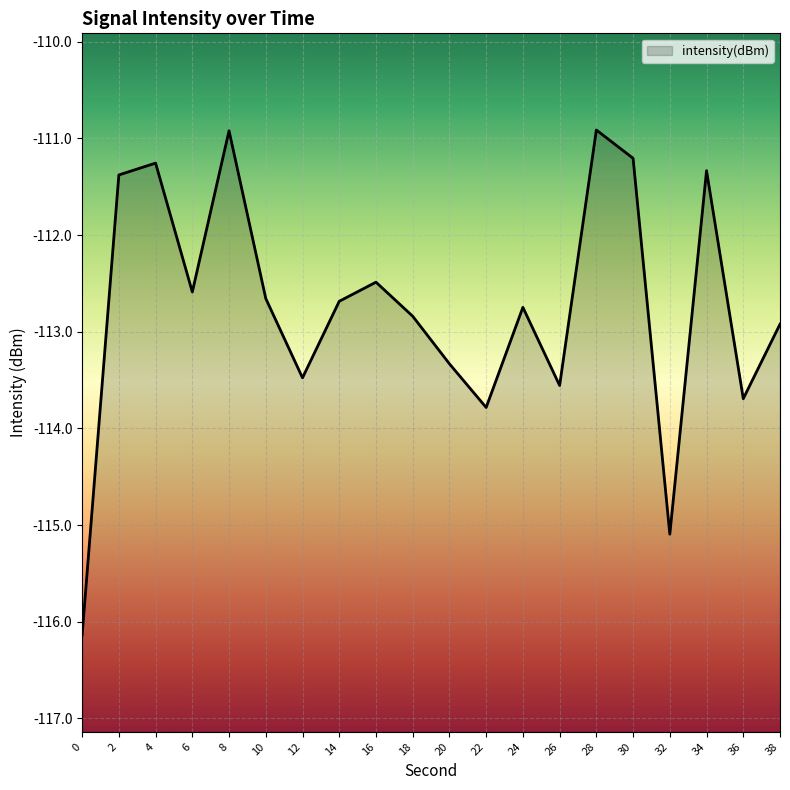

List the labels in order of value, largest first.

28, 8, 30, 4, 34, 2, 16, 6, 10, 14, 24, 18, 38, 20, 12, 26, 36, 22, 32, 0